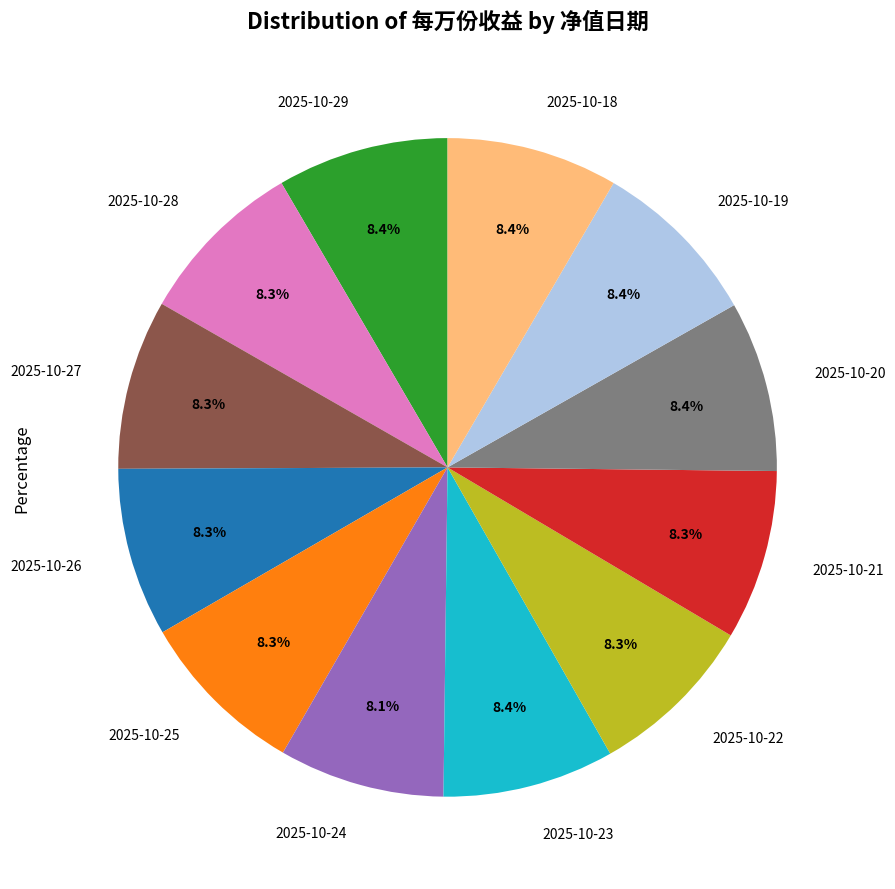

Is 2025-10-25 the majority of the pie?

No